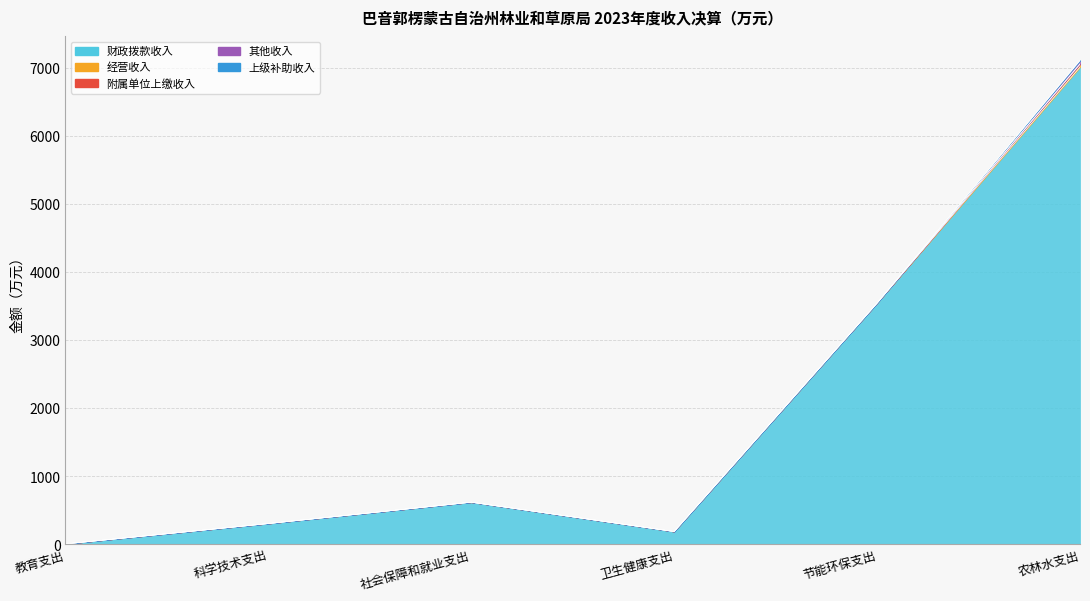

What are all the series names shown in the legend?

财政拨款收入, 经营收入, 附属单位上缴收入, 其他收入, 上级补助收入